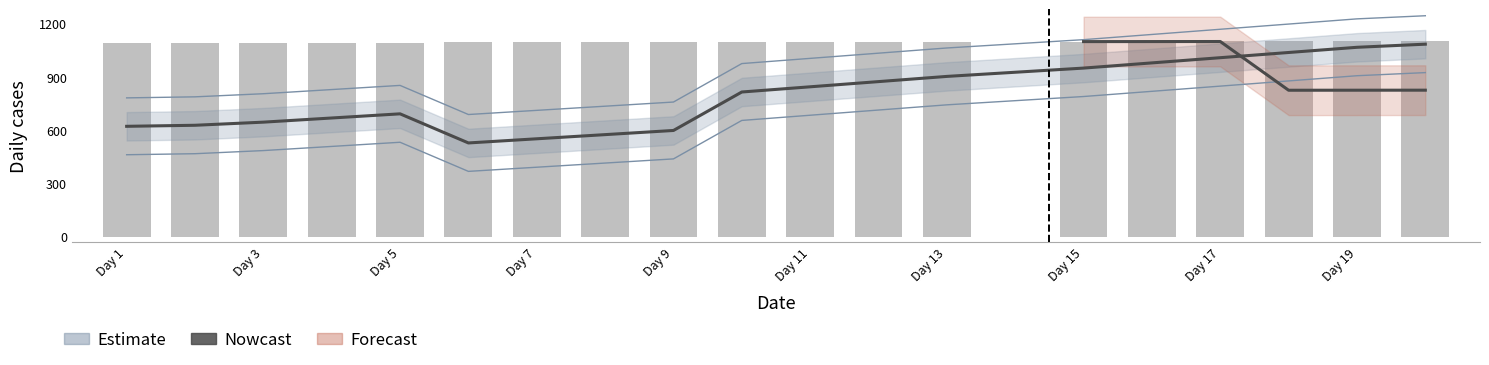

What is the difference between the second highest and second lowest values?

514.9